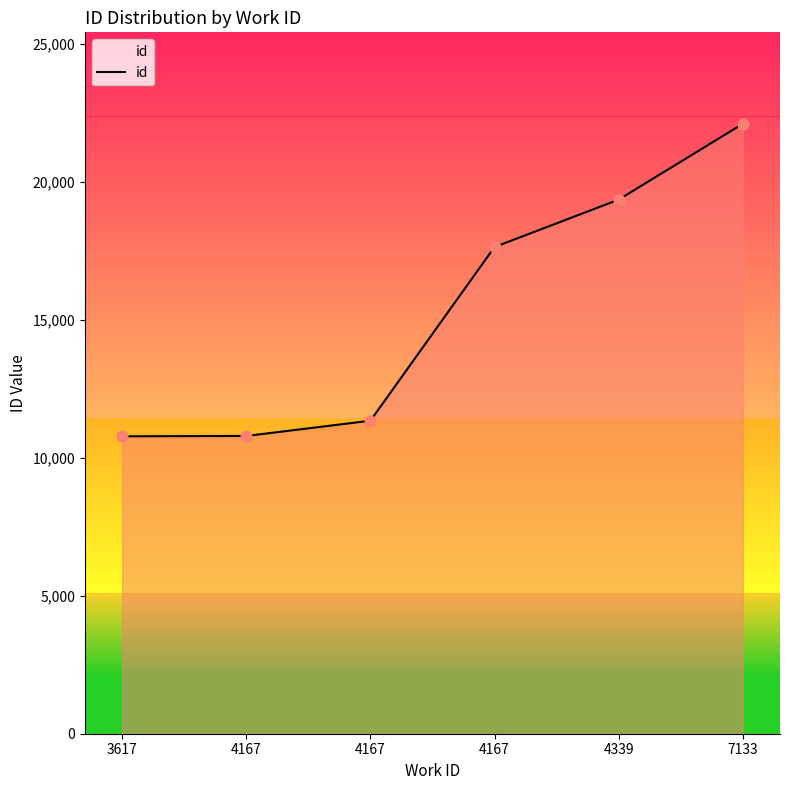

What is the change in value from 4167 to 7133?

+4466